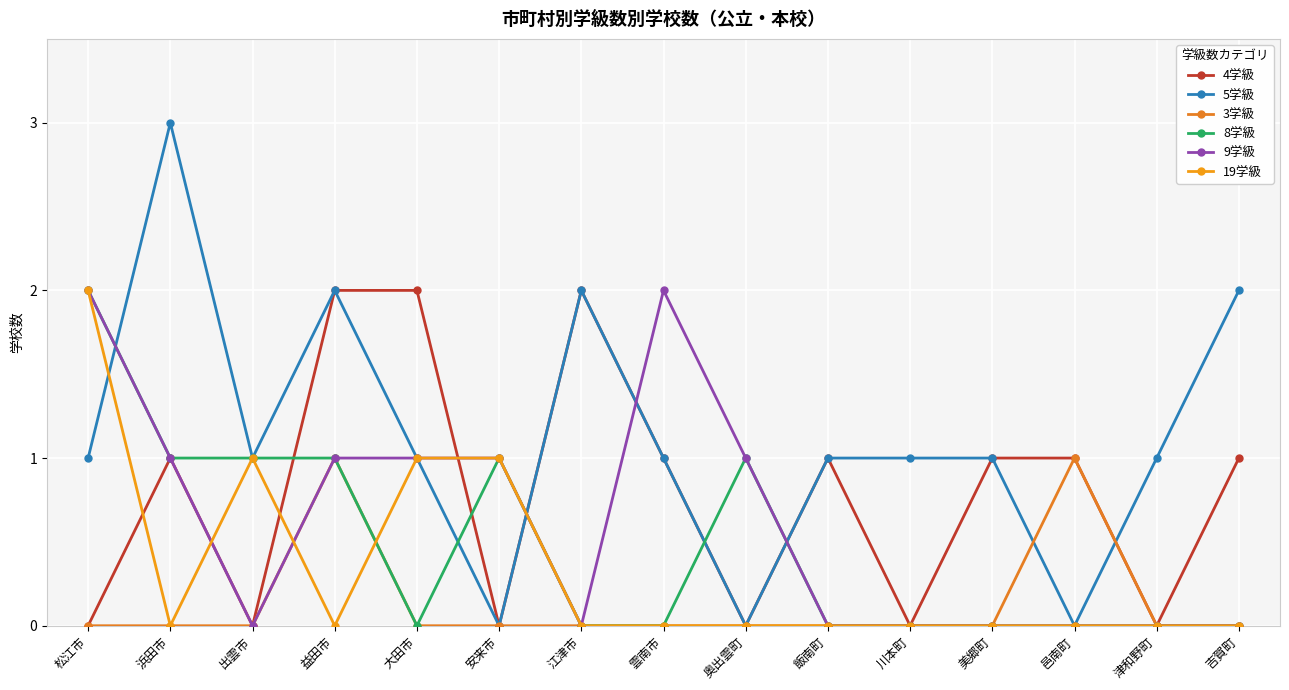

What are all the series names shown in the legend?

4学級, 5学級, 3学級, 8学級, 9学級, 19学級